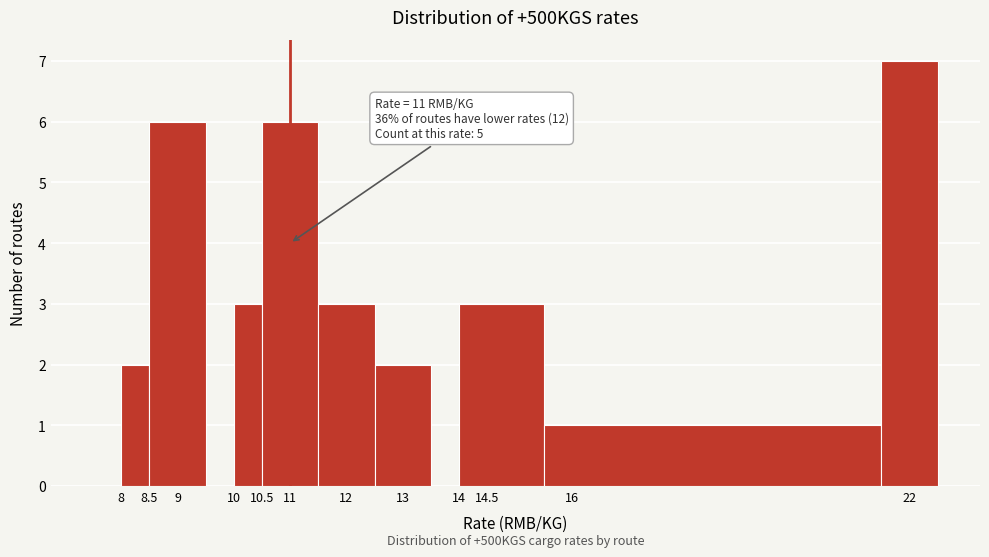

Which range on the x-axis has the tallest bar?

21.5 to 22.5